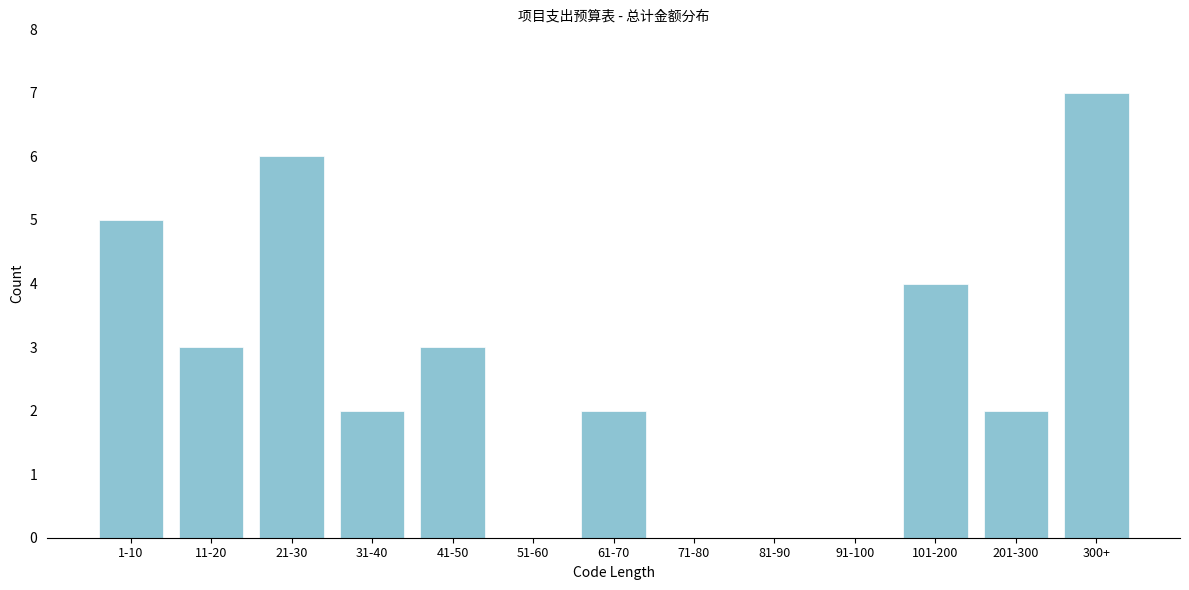

Reading left to right, list all the values displayed in this chart.

1-10=5	11-20=3	21-30=6	31-40=2	41-50=3	51-60=0	61-70=2	71-80=0	81-90=0	91-100=0	101-200=4	201-300=2	300+=7